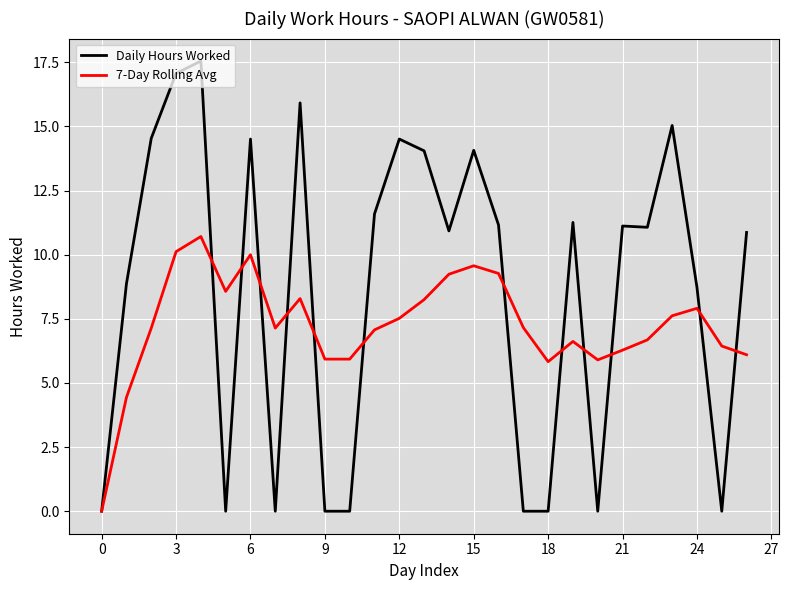

At how many categories does at least one series exceed 3?

26